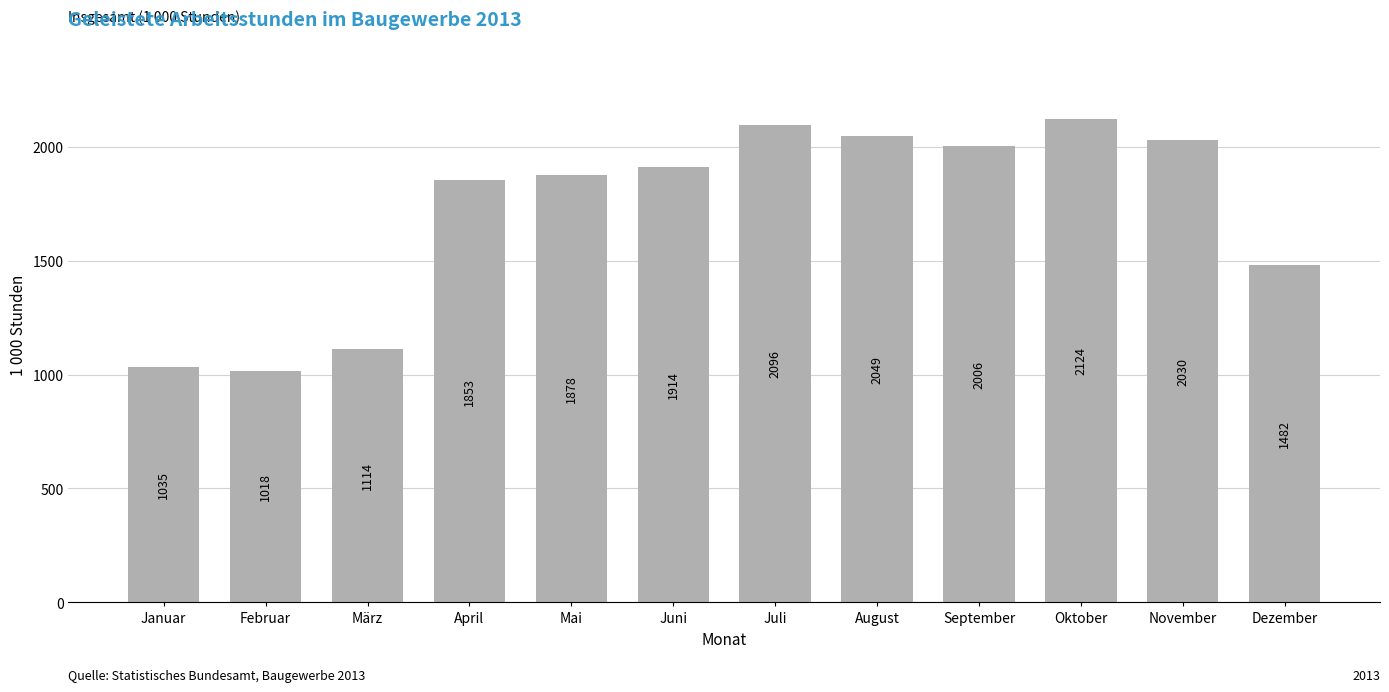

Reading left to right, extract all data points from this chart.

1035	1018	1114	1853	1878	1914	2096	2049	2006	2124	2030	1482